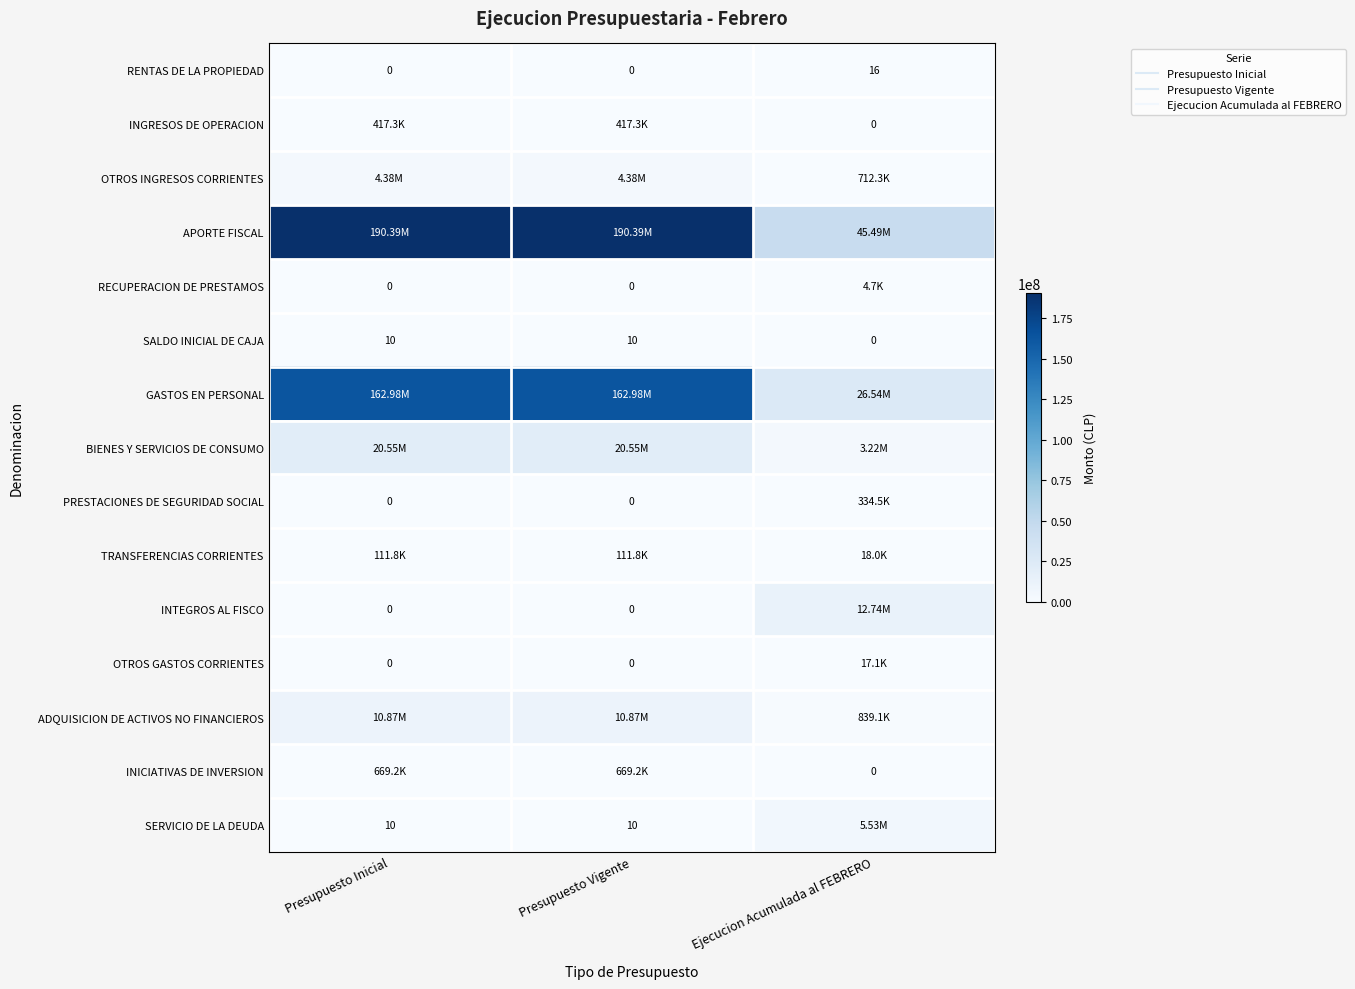

True or false: PRESTACIONES DE SEGURIDAD SOCIAL has a value of 208154 at Ejecucion Acumulada al FEBRERO.

False